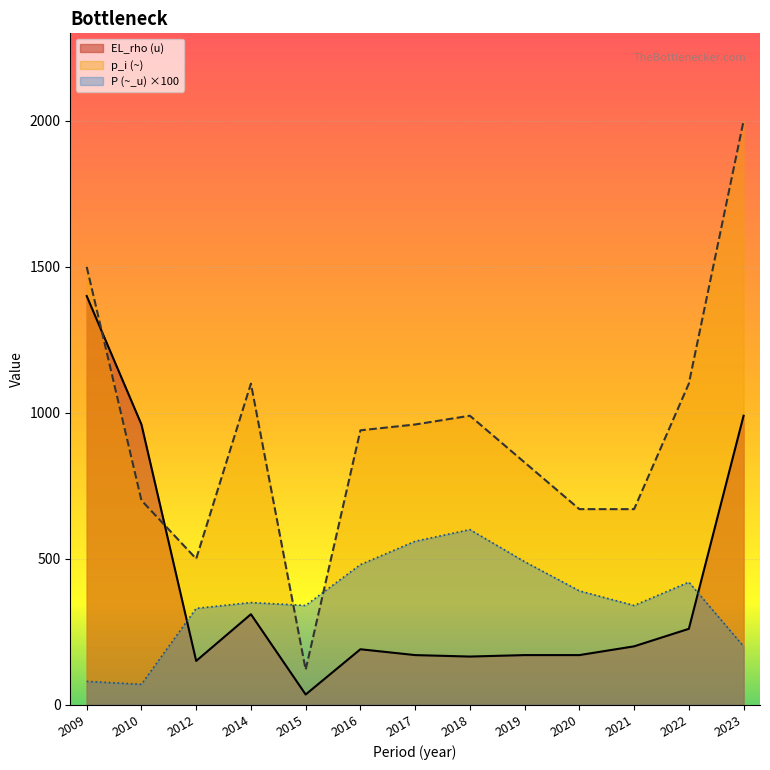

What is the maximum value shown in the chart?

2000.0